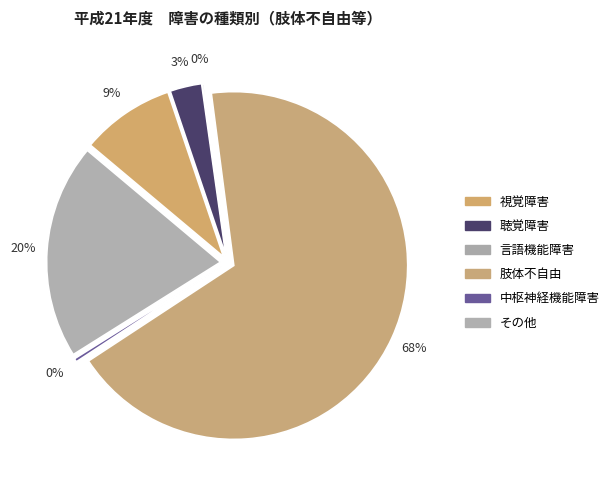

True or false: その他 accounts for 10% of the total.

False